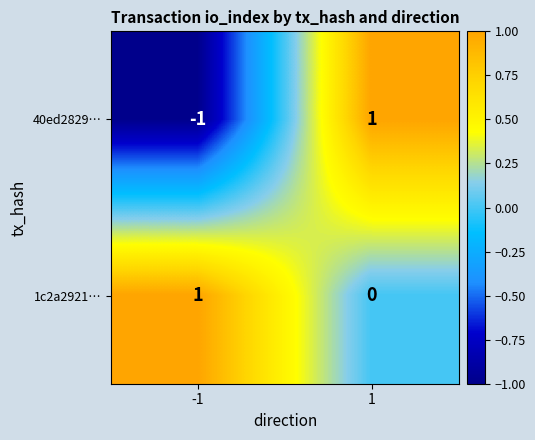

The value of 40ed2829… at -1 is -2. True or false?

False